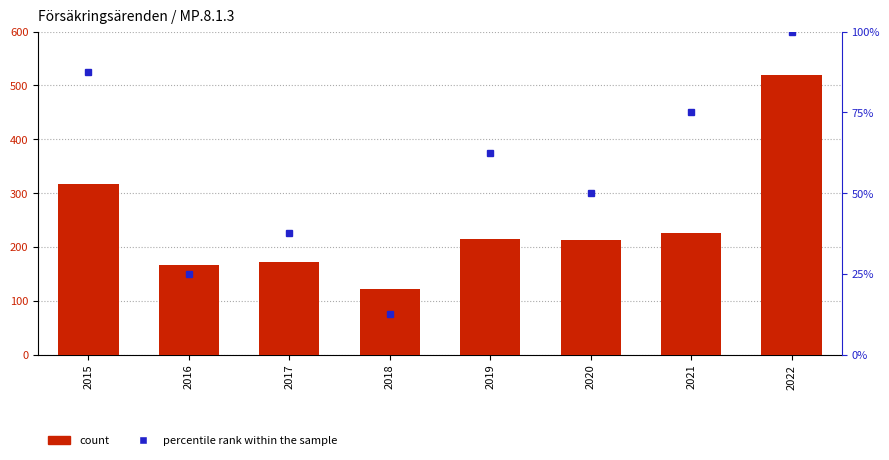

Reading left to right, extract all data points from this chart.

count: 2015=316.0	2016=167.0	2017=172.0	2018=121.0	2019=215.0	2020=213.0	2021=225.0	2022=520.0
percentile rank within the sample: 2015=87.5	2016=25.0	2017=37.5	2018=12.5	2019=62.5	2020=50.0	2021=75.0	2022=100.0